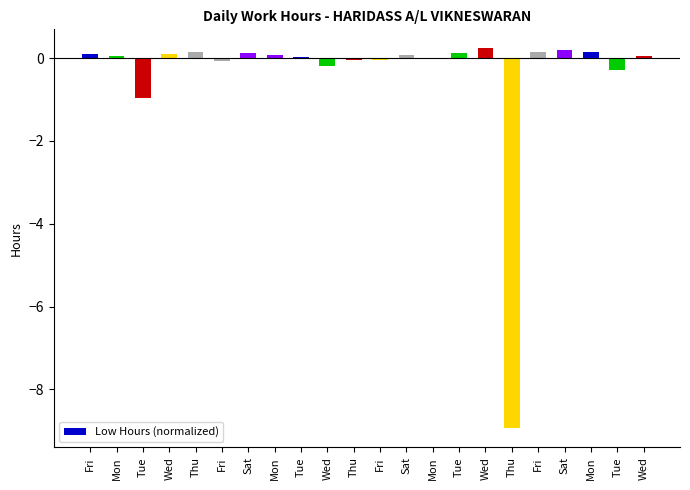

What is the label of the 5th bar from the right?

Fri